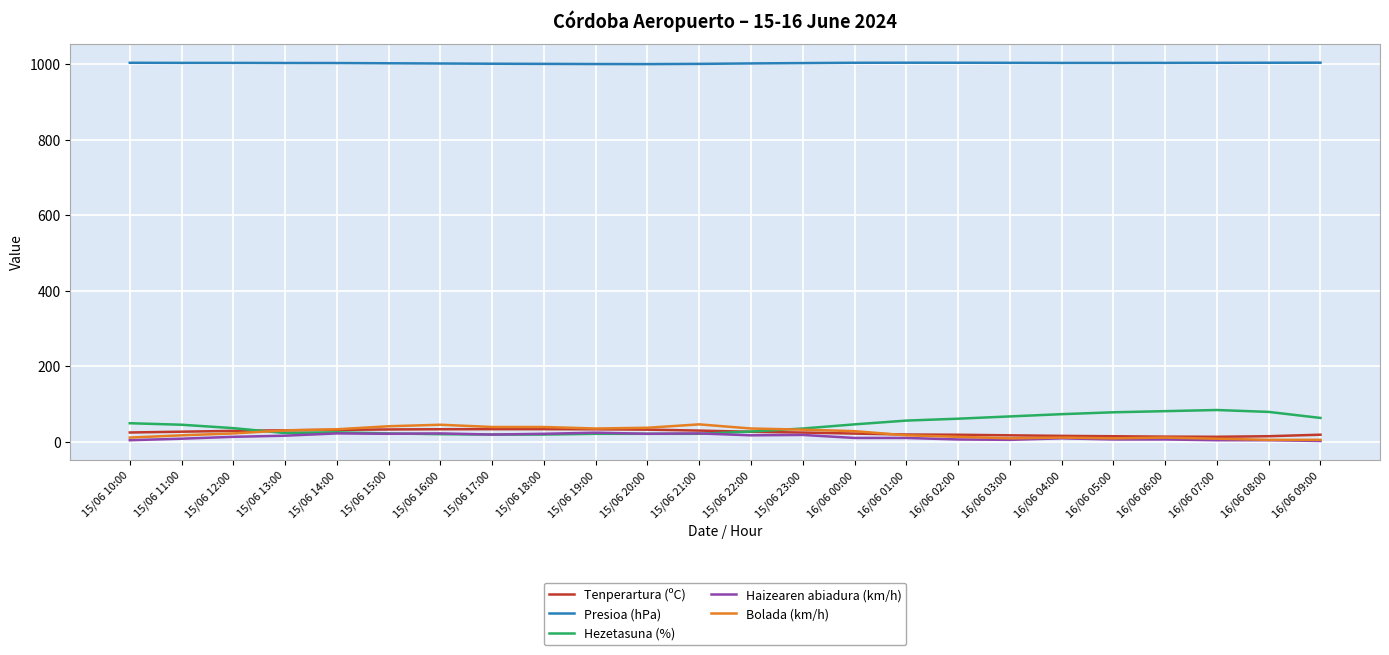

Count the number of categories in the chart.

24